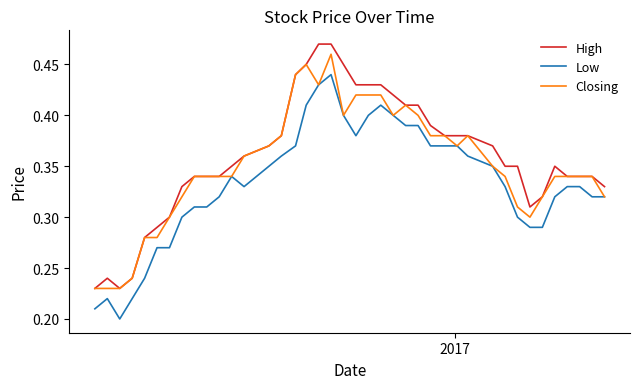

List the series in order of their overall mean, highest first.

High, Closing, Low